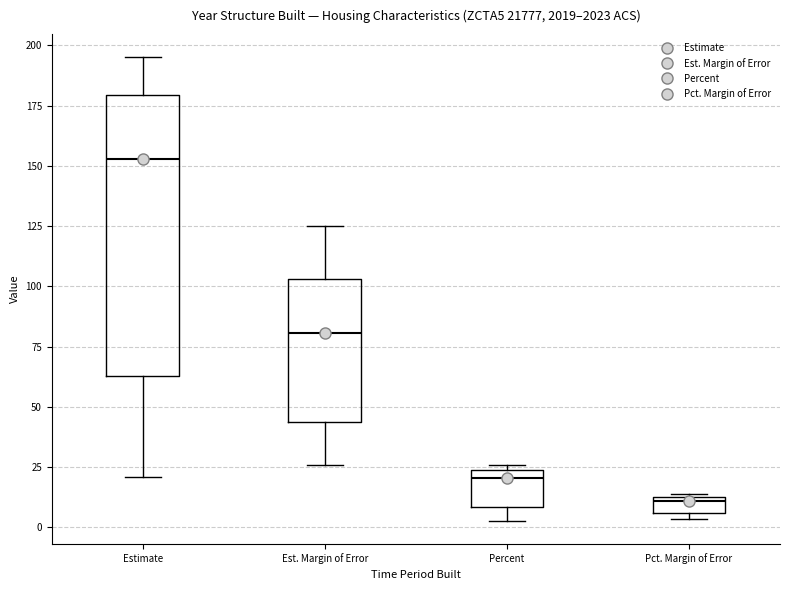

Where is the lower edge of the box for Pct. Margin of Error on the y-axis? The values are not printed on the chart, so give them approximately, as read against the axis.

5